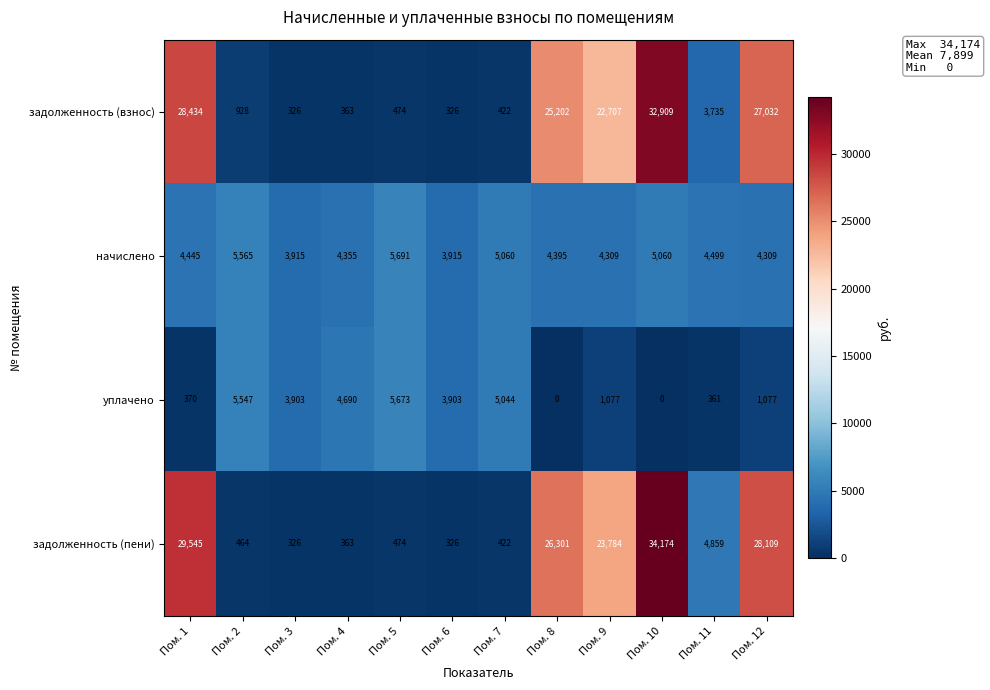

Which series has the widest spread of values?

задолженность (пени)